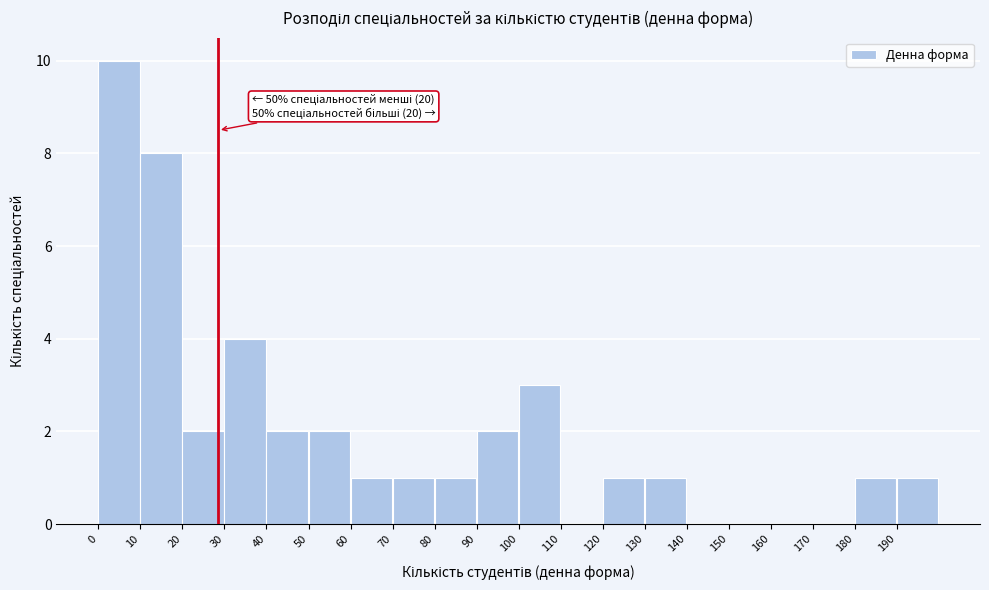

Over which range of the x-axis is the bar tallest?

0 to 10